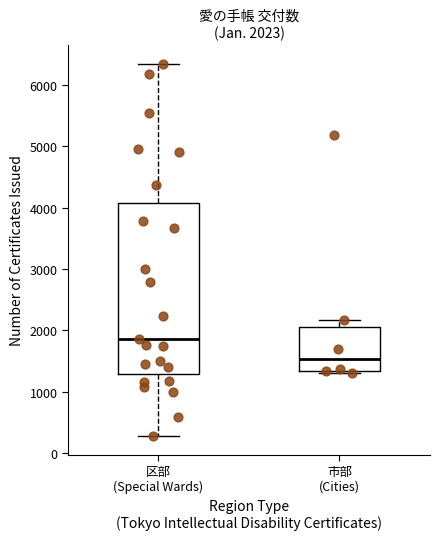

Which box's median line is the lowest?

市部 (Cities)